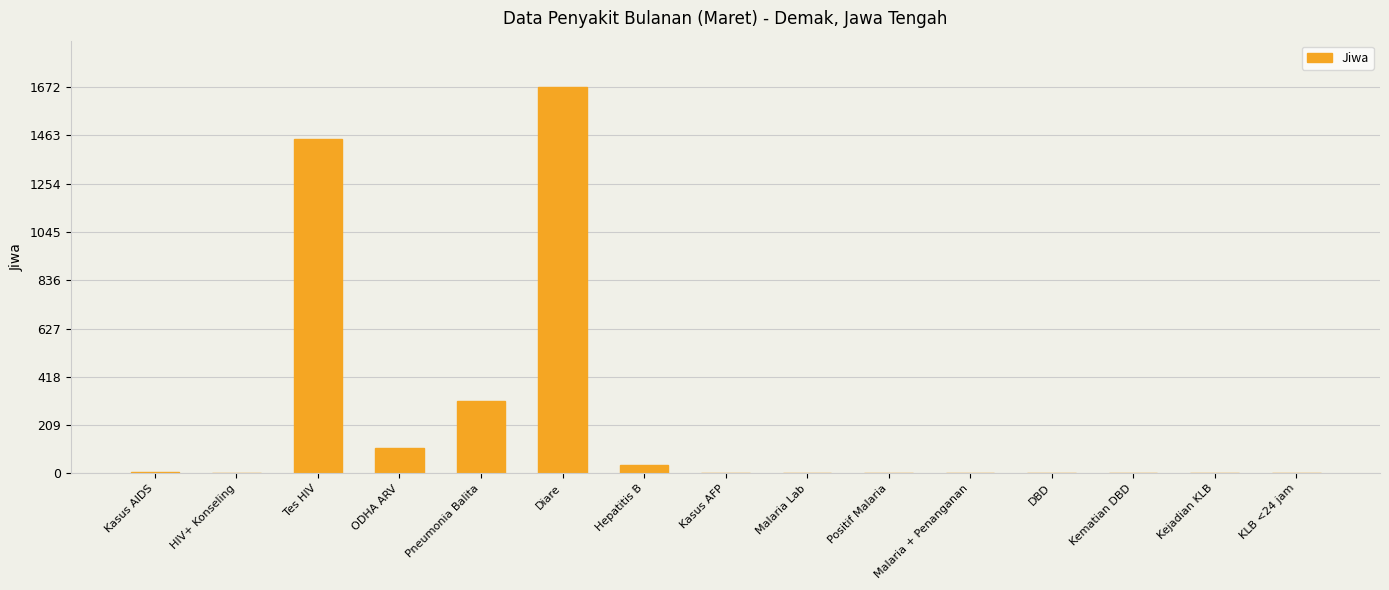

Between ODHA ARV and Positif Malaria, which is larger?

ODHA ARV